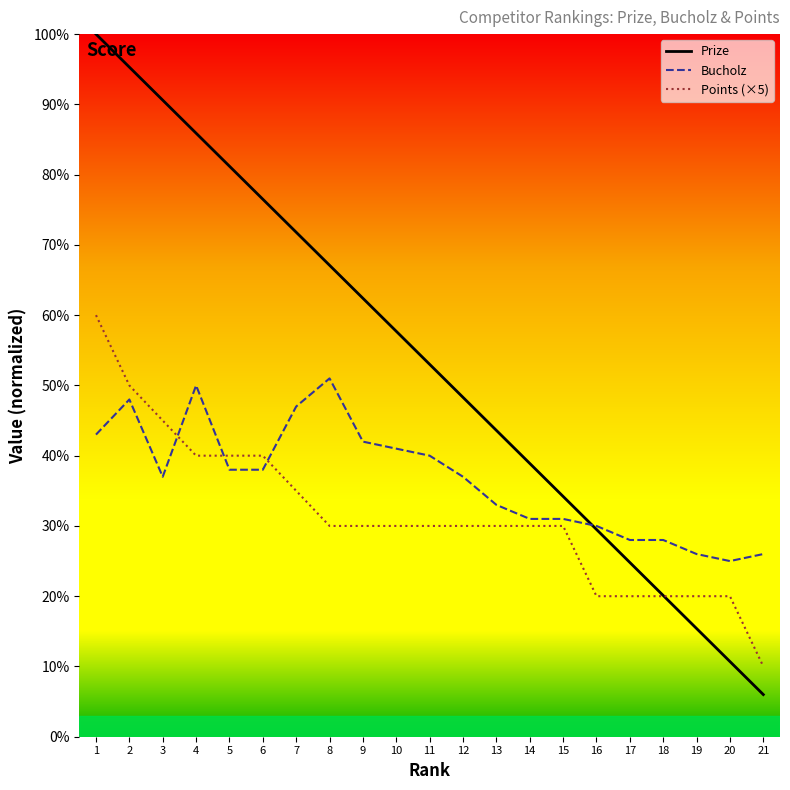

Does the chart have visible grid lines?

No